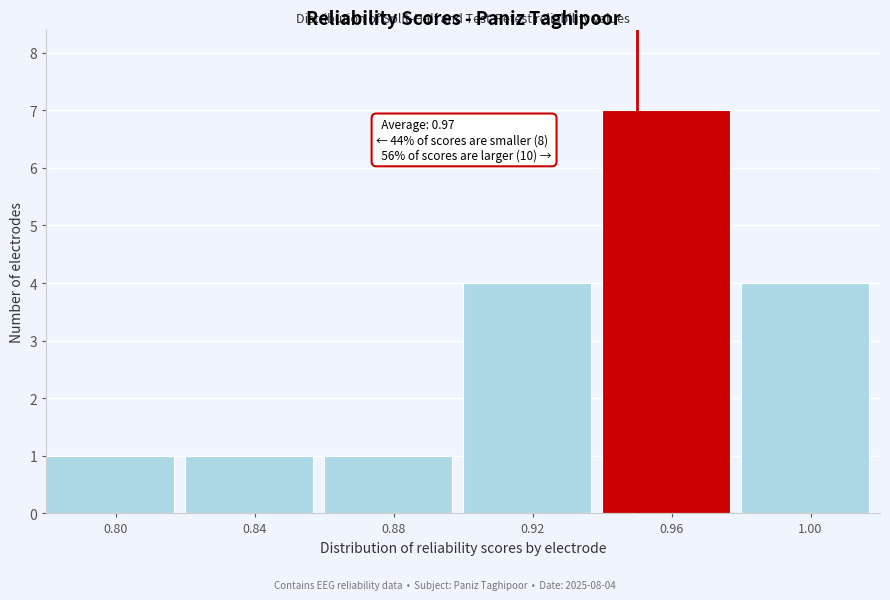

Reading left to right, what are all the values shown in this chart?

1	1	1	4	7	4